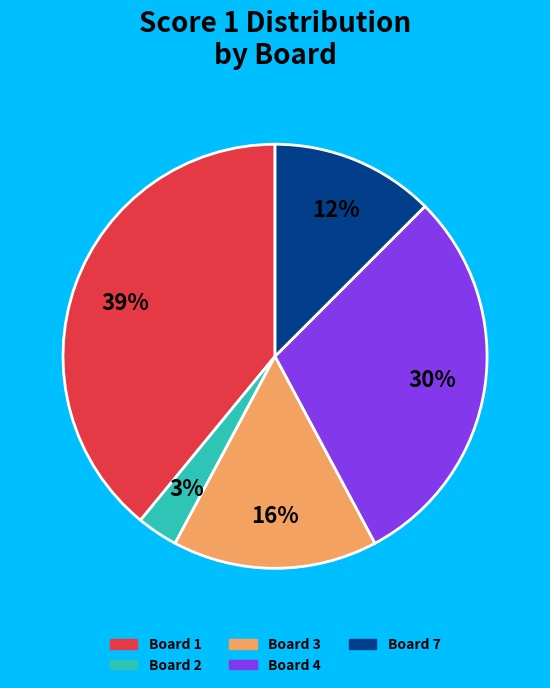

To the nearest percent, what is the average slice percentage?

20%